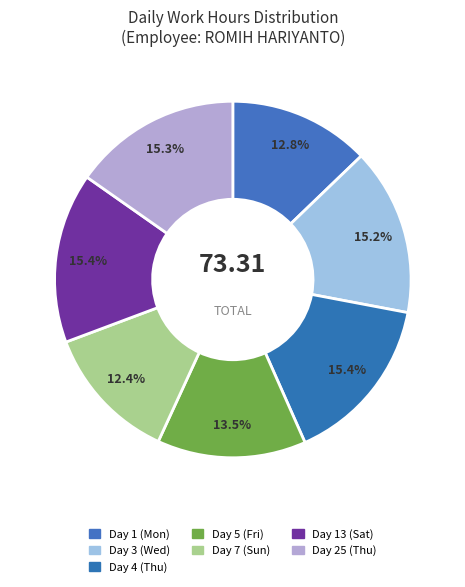

Count the number of slices in the pie.

7